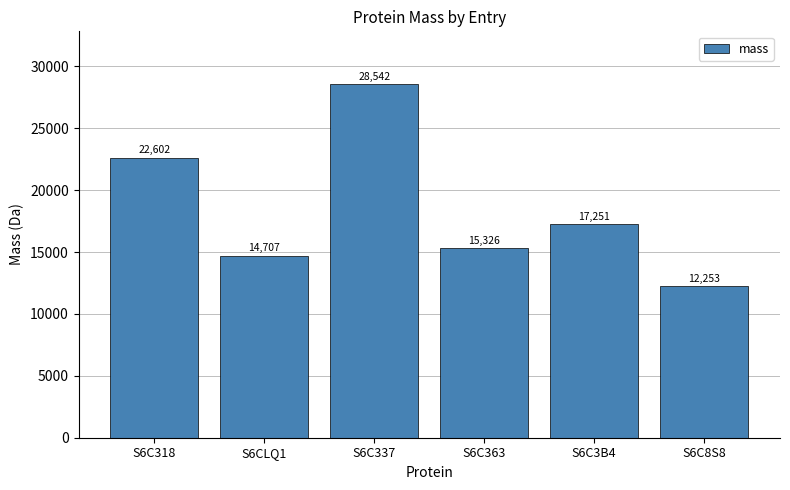

The chart shows a value of 14707.1 at S6CLQ1. True or false?

True